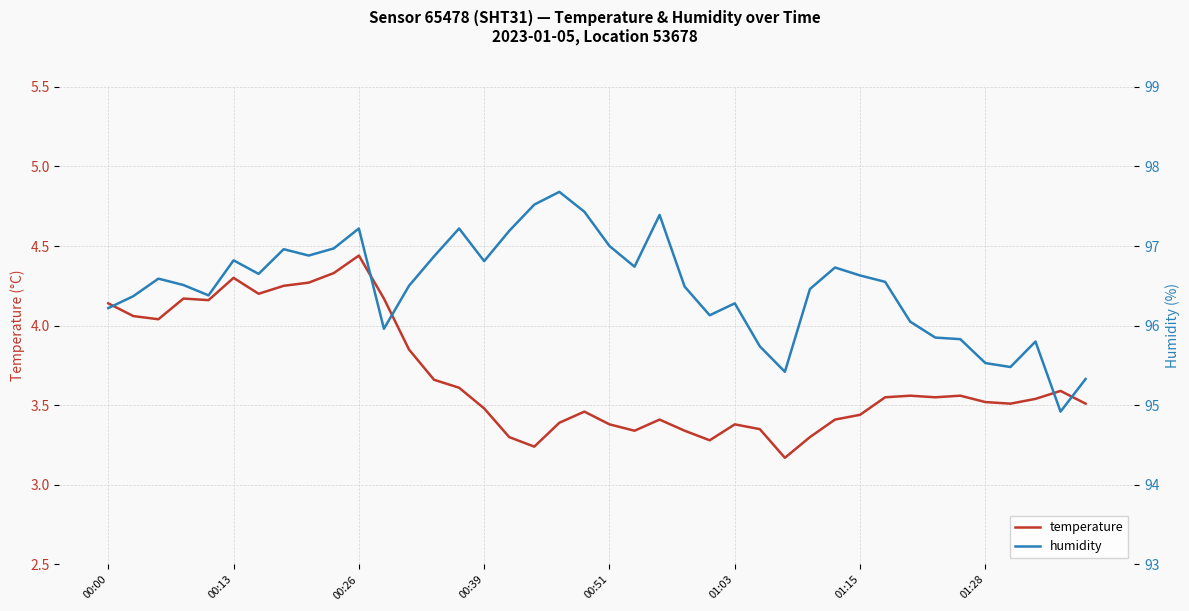

True or false: humidity and temperature intersect in this chart.

False